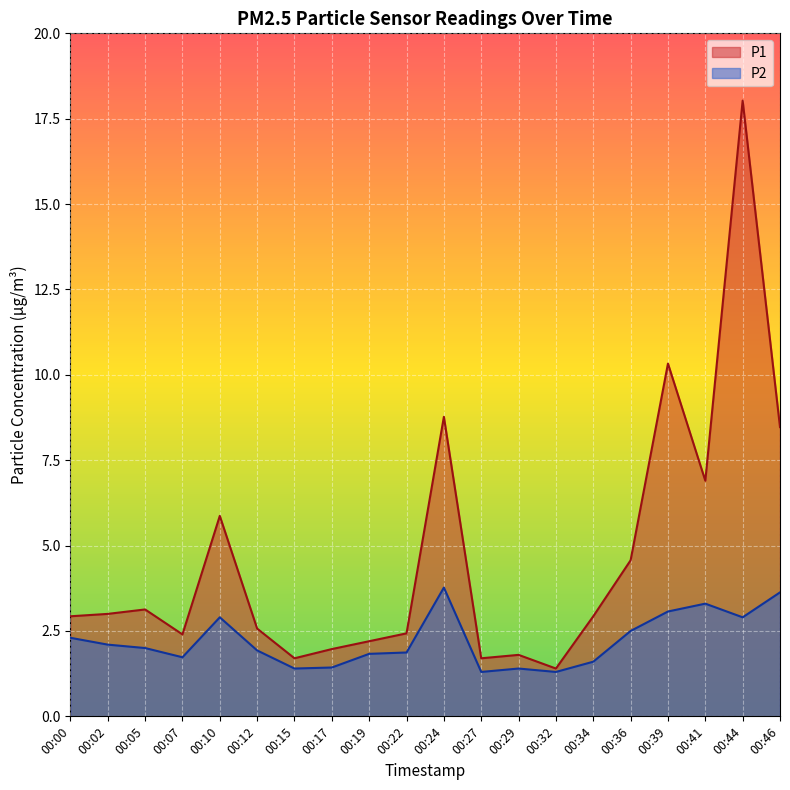

True or false: P2 and P1 intersect in this chart.

False